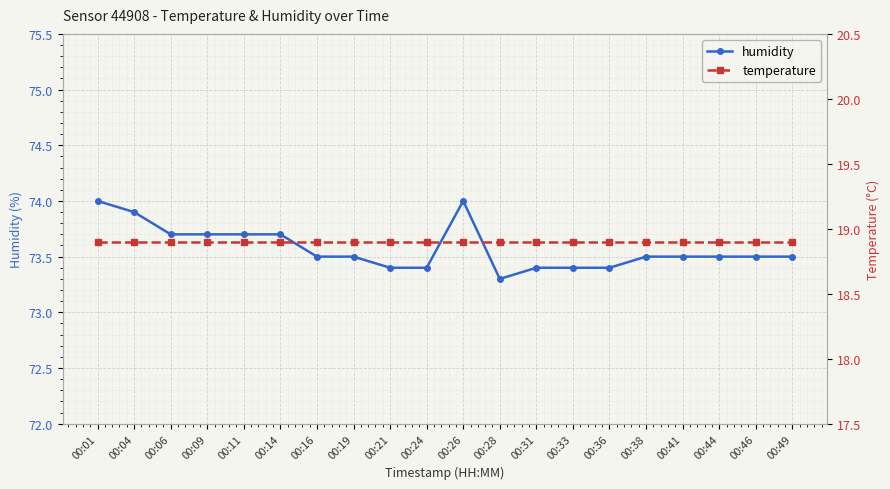

Rank the series at 00:46 from highest to lowest value.

humidity, temperature